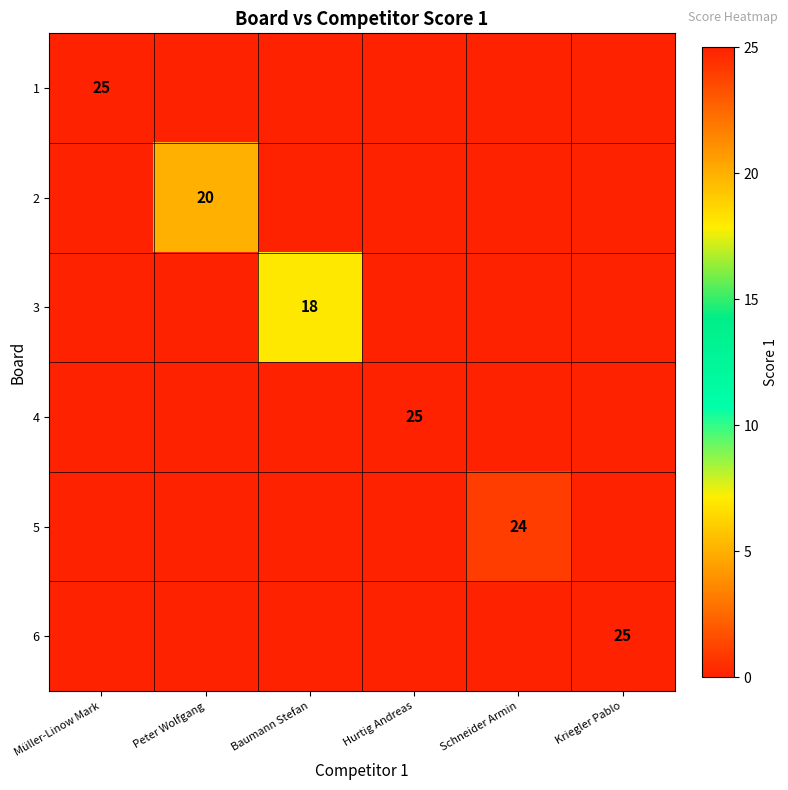

The value of 1 at Müller-Linow Mark is 25. True or false?

True